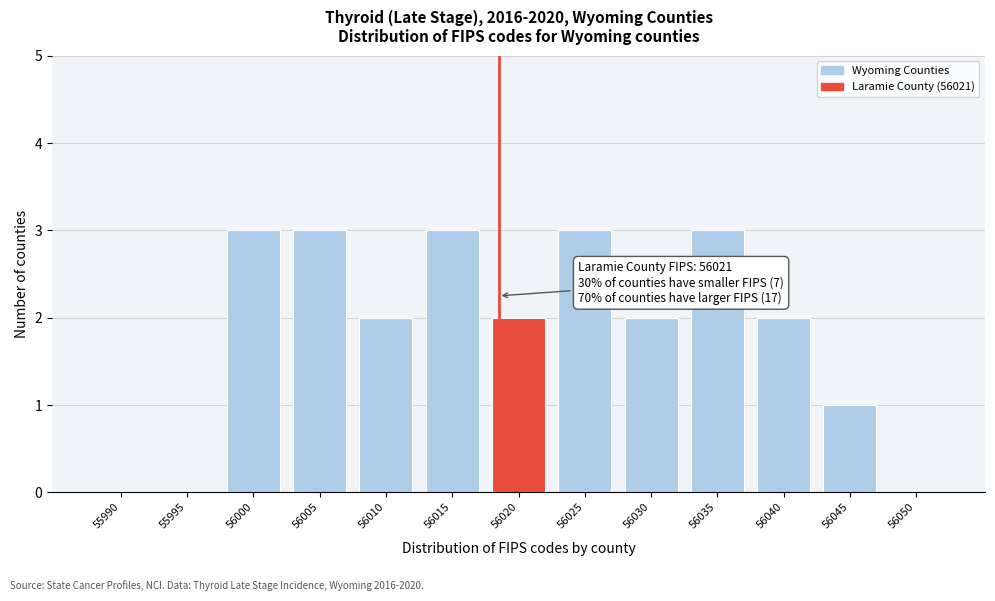

Reading left to right, what are all the values shown in this chart?

55990=0	55995=0	56000=3	56005=3	56010=2	56015=3	56020=2	56025=3	56030=2	56035=3	56040=2	56045=1	56050=0